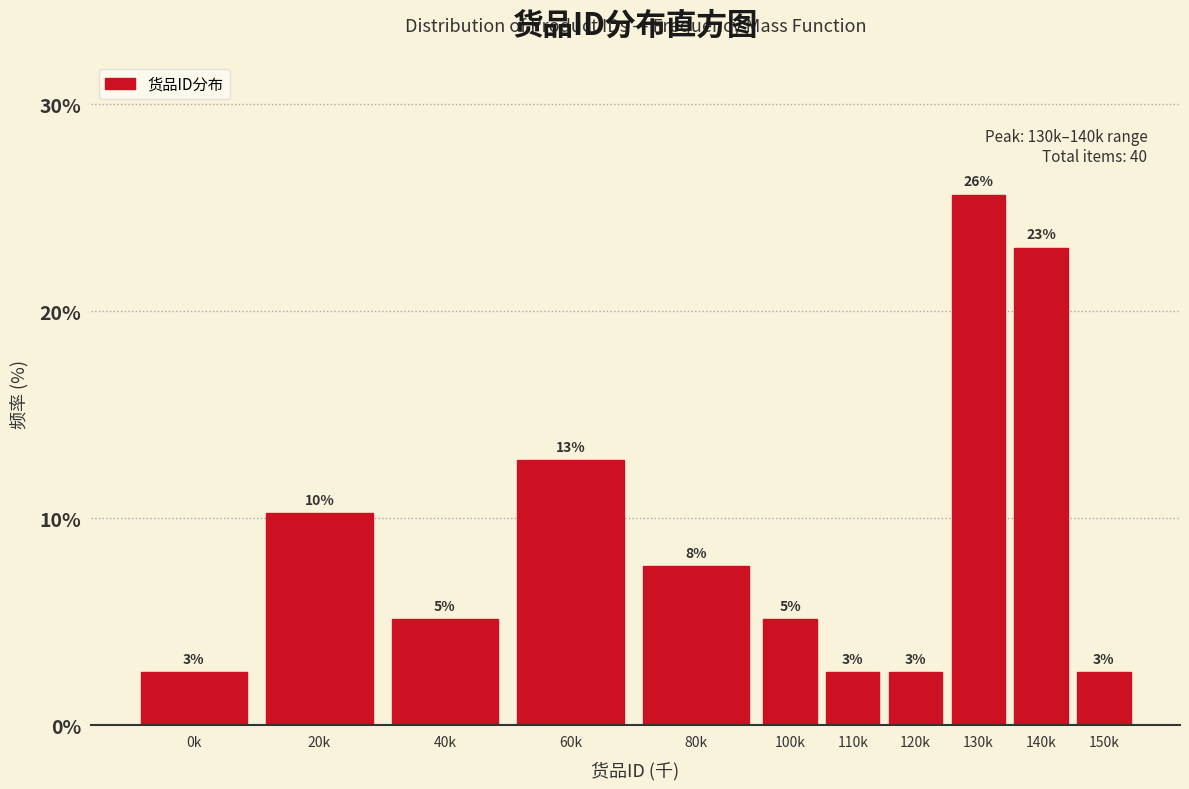

How many bars are there in total?

11